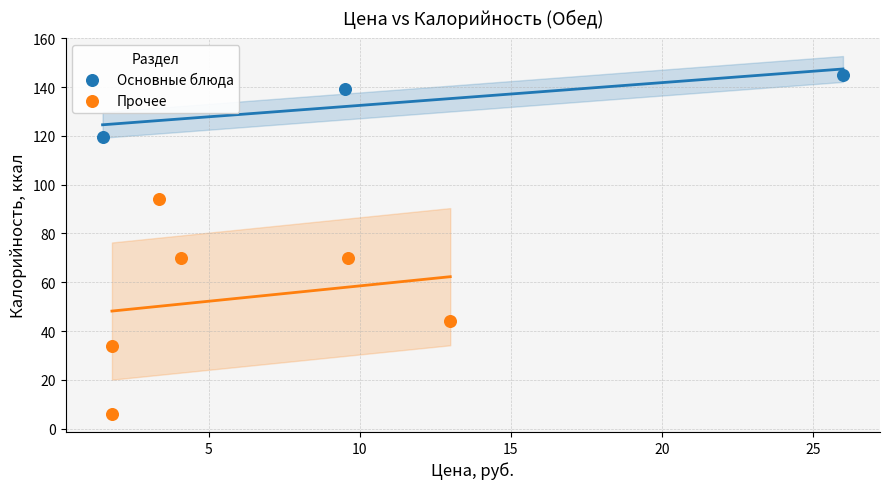

Which series has the widest spread of Y values?

Прочее